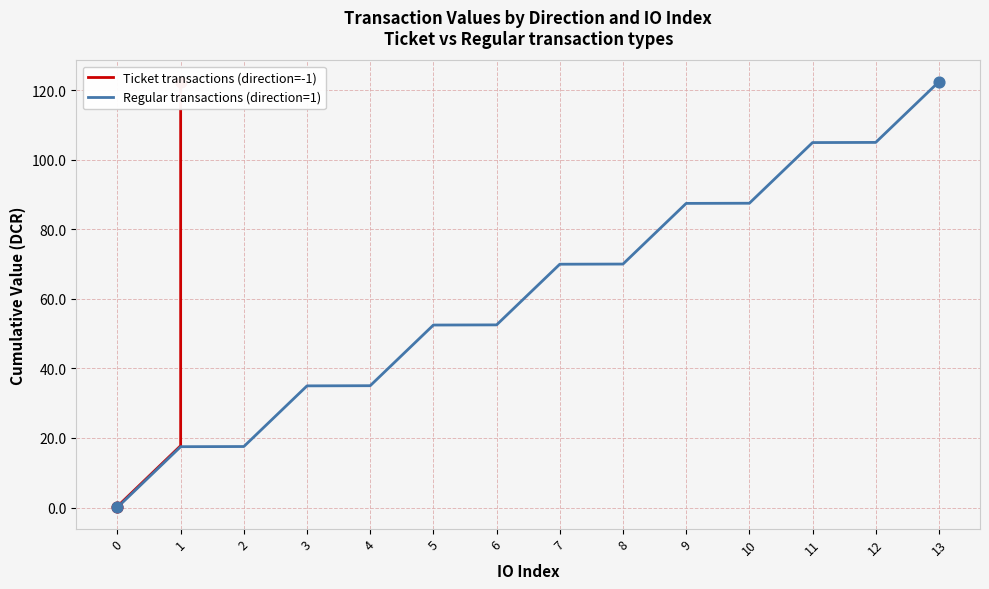

True or false: Regular transactions (direction=1) has a value of 52.5 at 5.

True